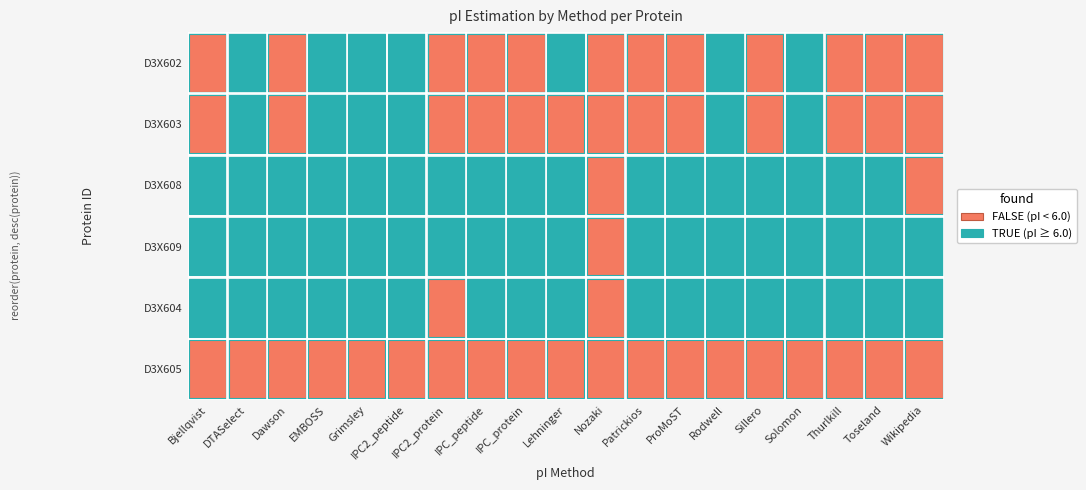

Which series has the largest total across all categories?

D3X609